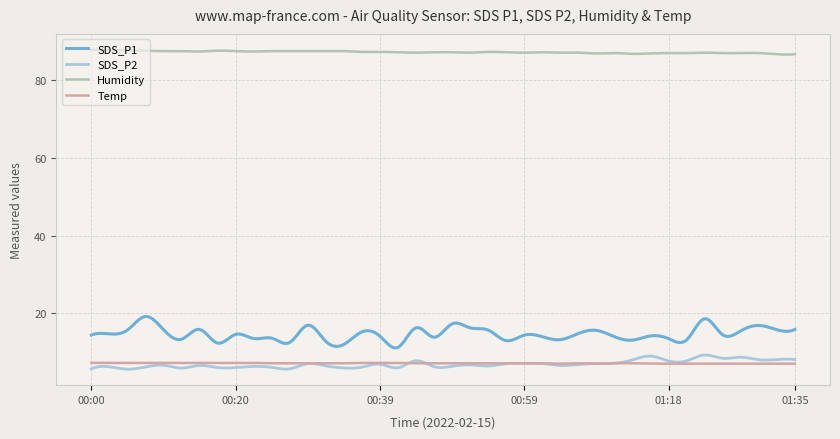

True or false: SDS_P1 has more than 0 points higher than both neighbors.

True